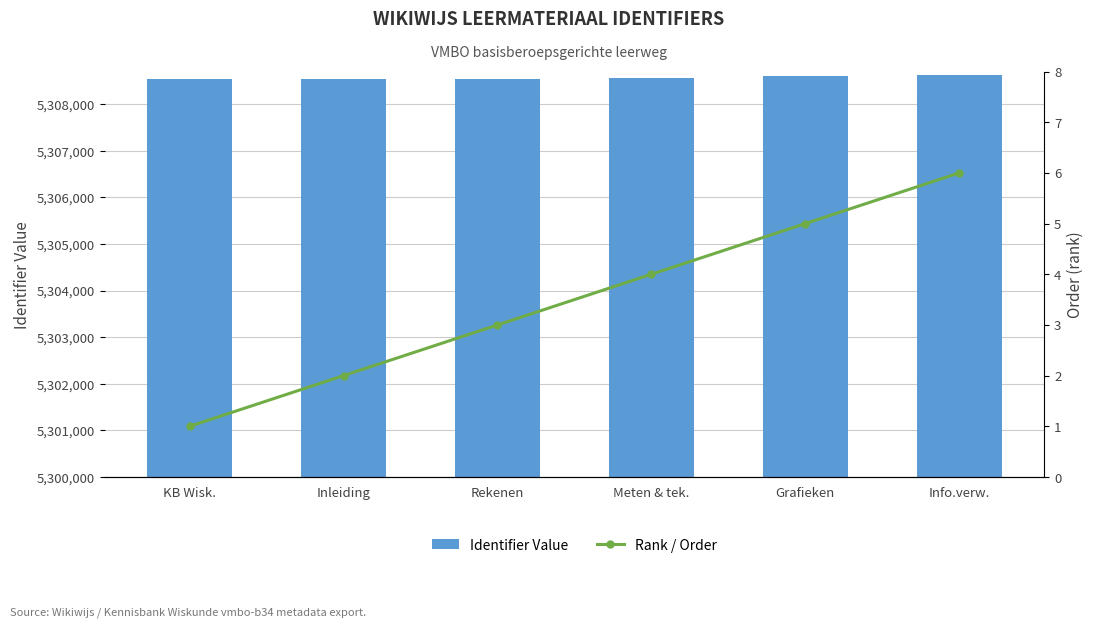

Are the bars grouped side by side (vs. stacked)?

Yes